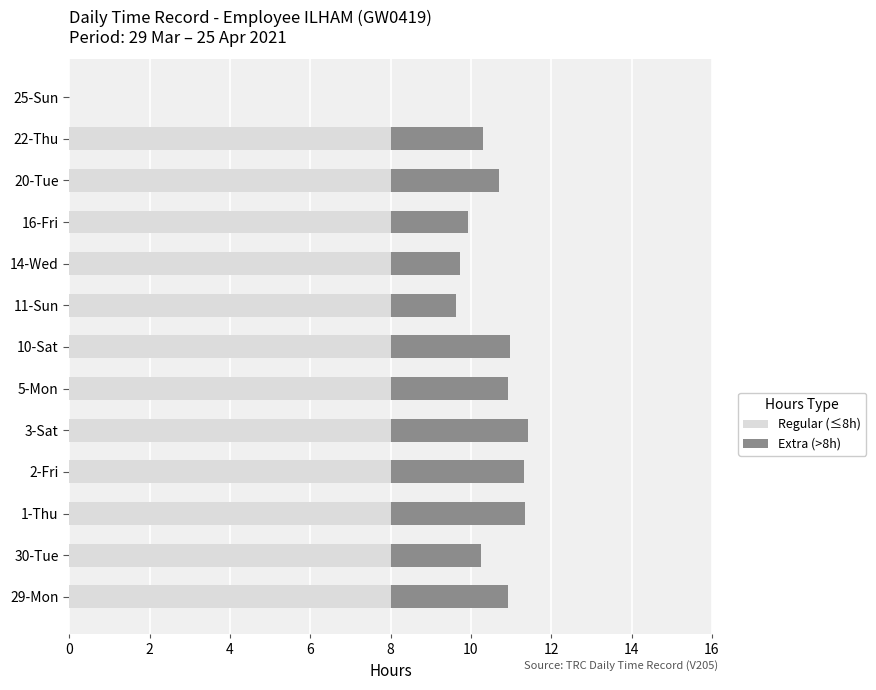

Is it true that Regular (≤8h) equals 8.0 at 1-Thu?

True